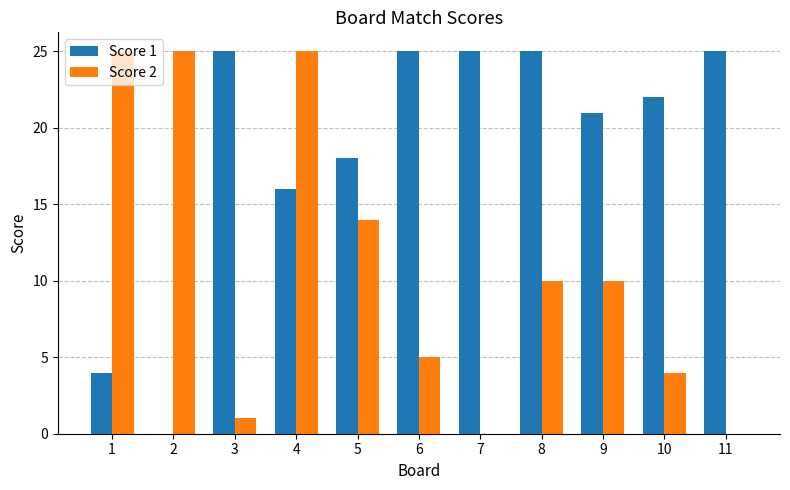

What is the sum of all Score 2 values?

119